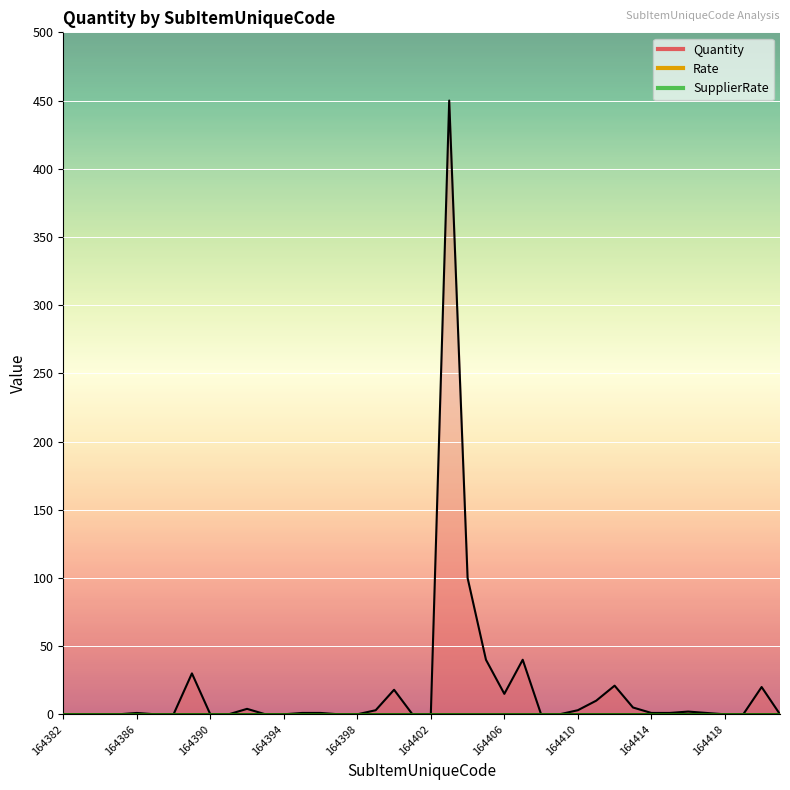

Between 164397 and 164410, which series saw the biggest shift?

Quantity